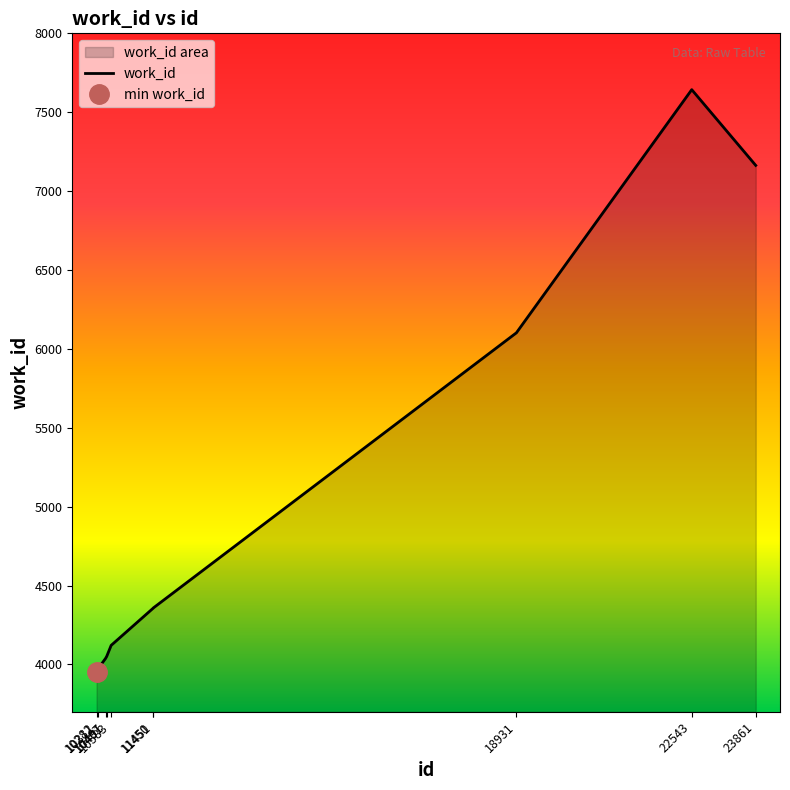

Which has a higher value, 23861 or 10311?

23861